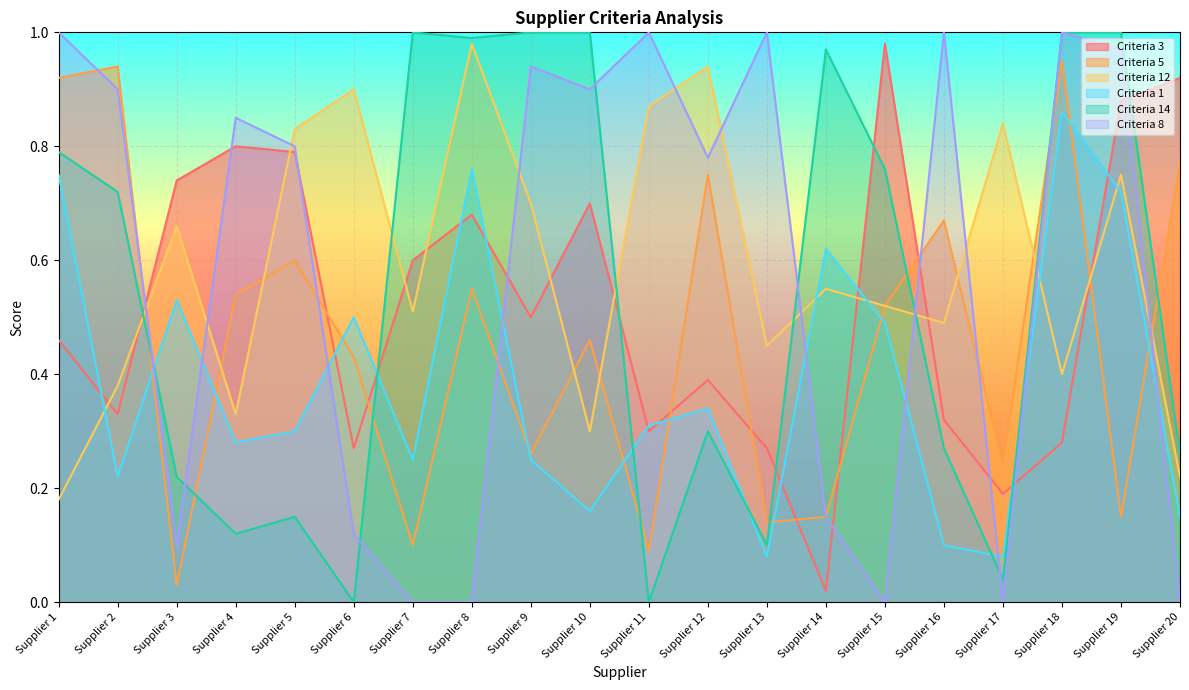

The value of Criteria 3 at Supplier 10 is 0.7. True or false?

True